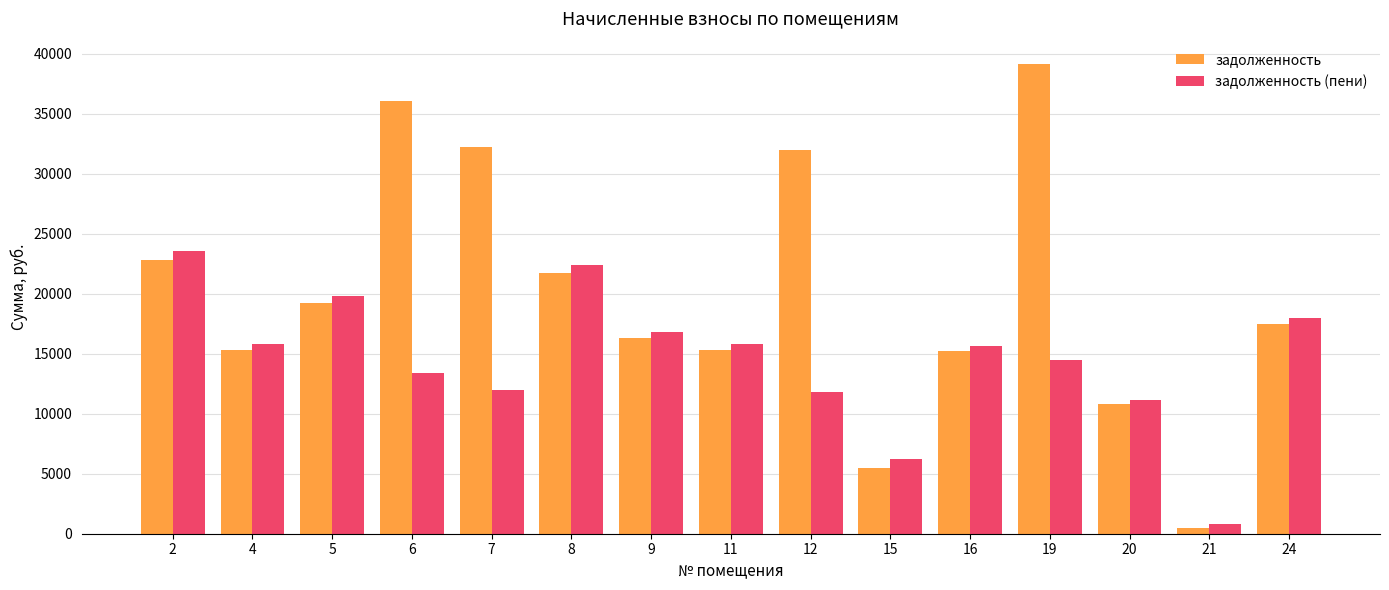

Is the value of задолженность at 15 greater than the value of задолженность (пени) at 2?

No